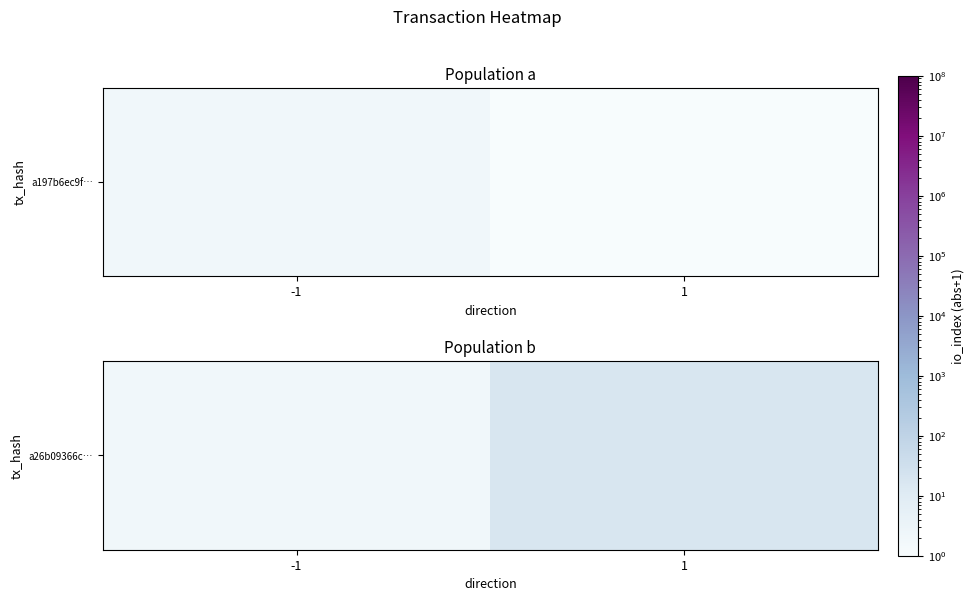

How many distinct data groups are displayed?

1